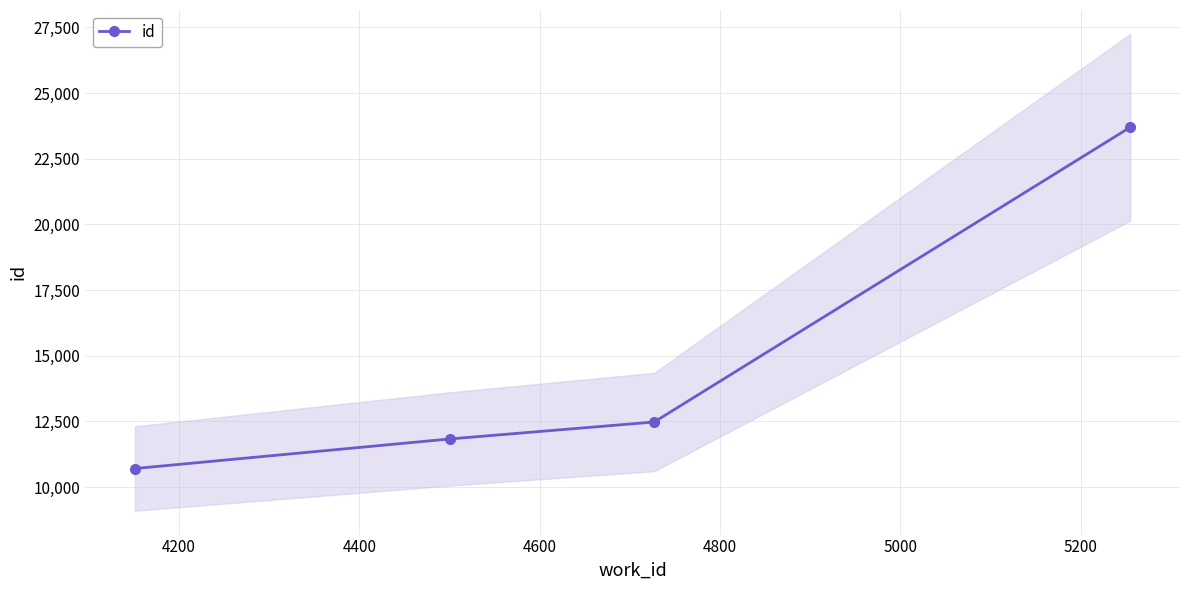

True or false: id has more than 0 points higher than both neighbors.

False